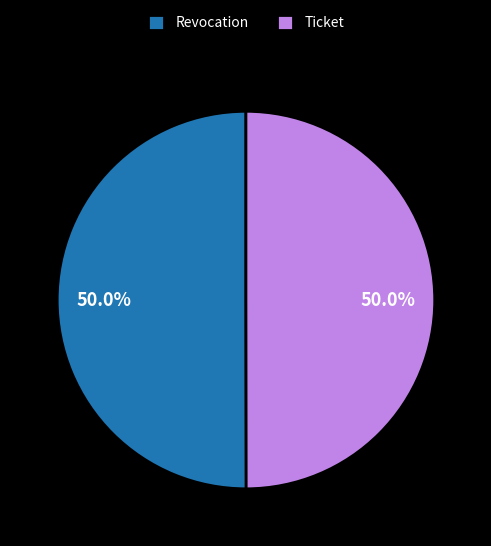

Combined, what portion of the pie is Revocation and Ticket?

100.0%